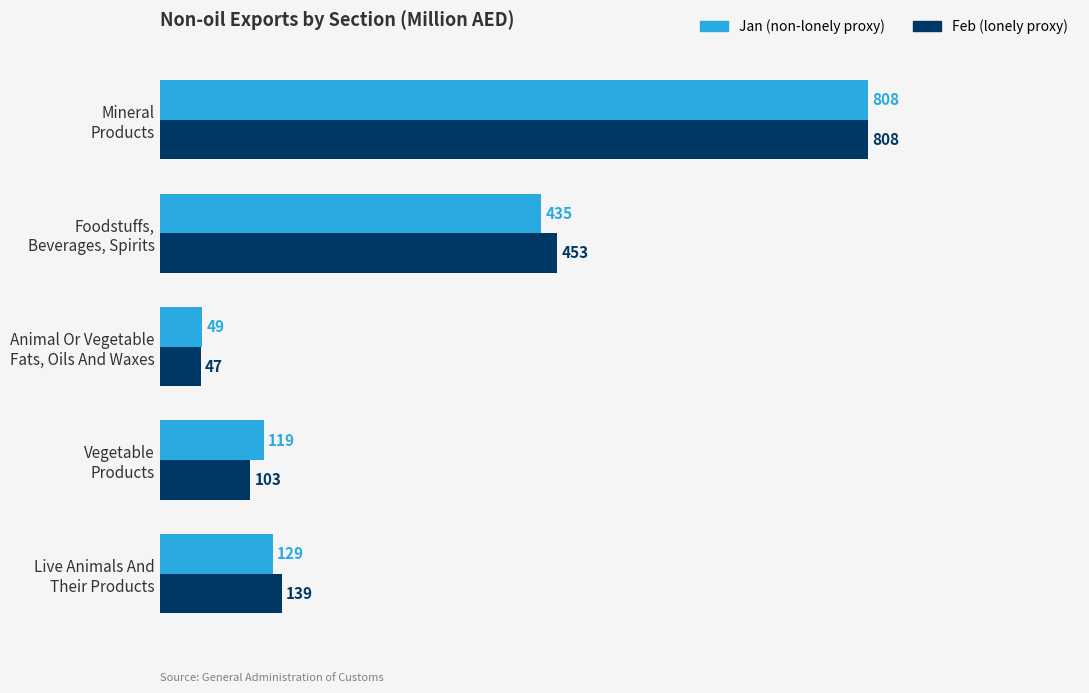

Count the number of categories in the chart.

5